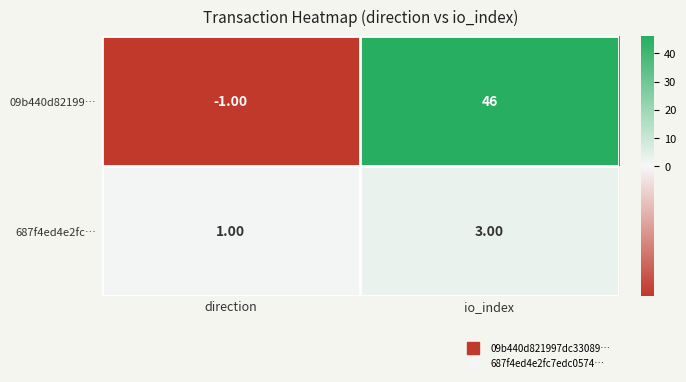

Count the number of categories in the chart.

2